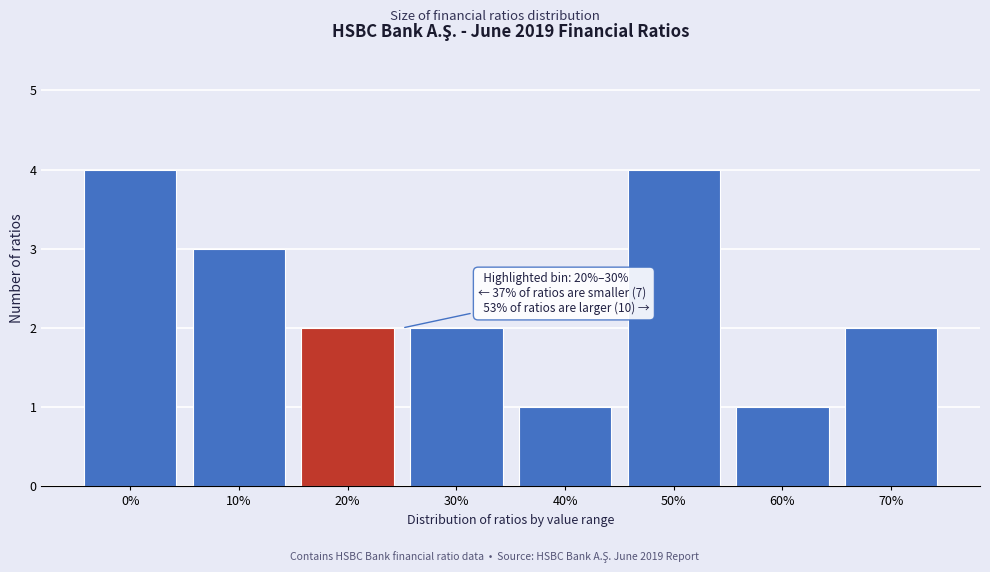

Reading left to right, extract all data points from this chart.

4	3	2	2	1	4	1	2